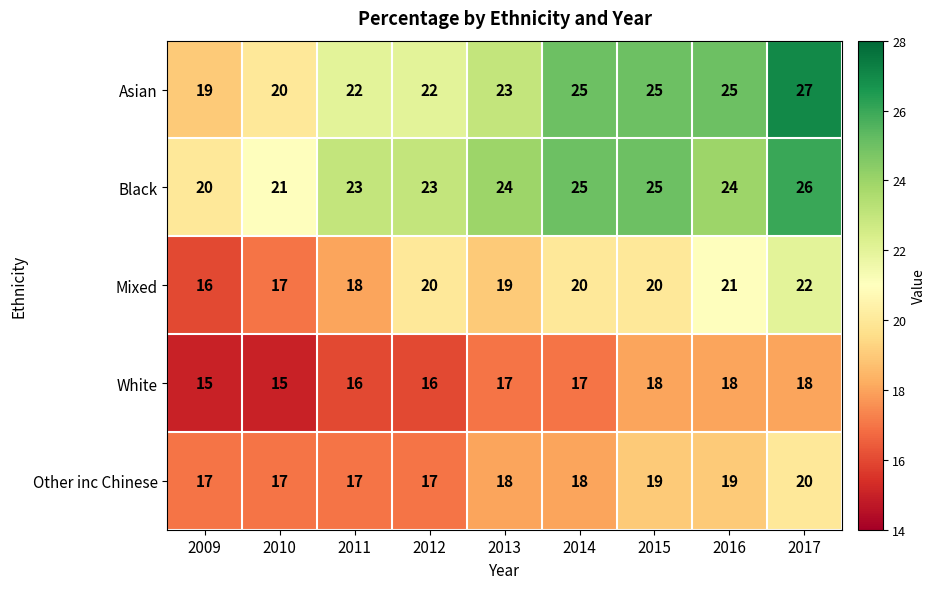

Which series changed the most between 2011 and 2014?

Asian